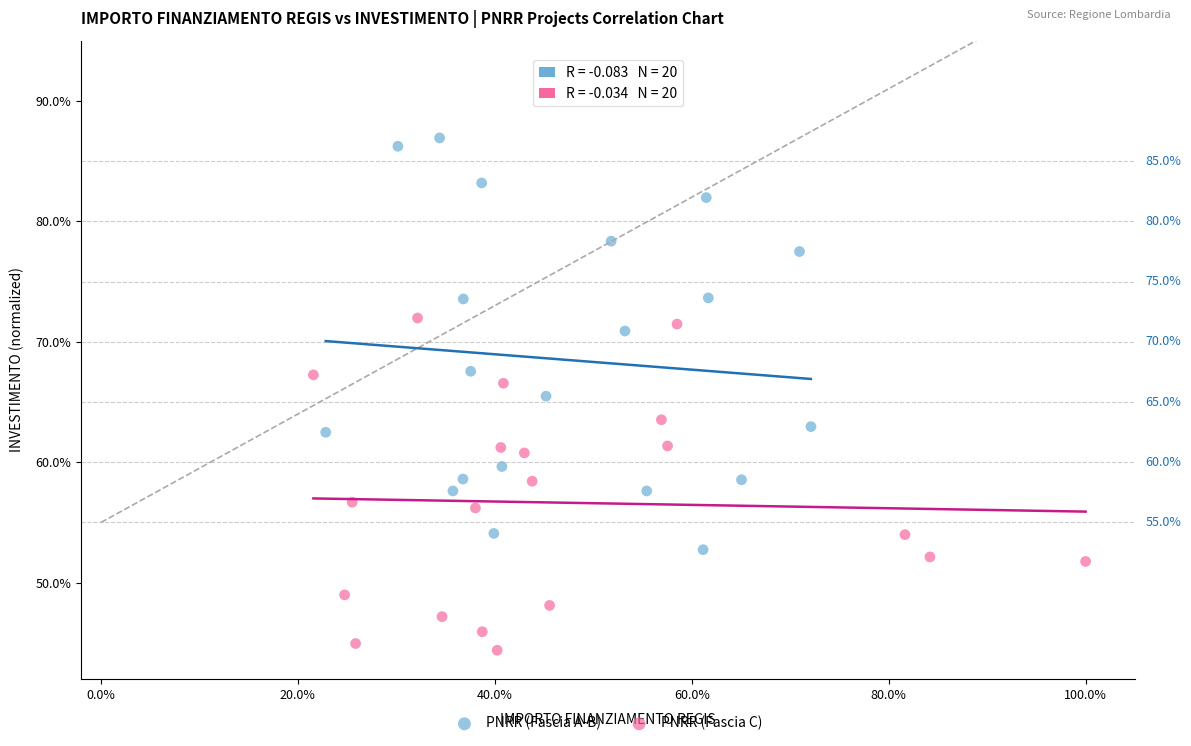

What are all the series names shown in the legend?

PNRR (Fascia A-B), PNRR (Fascia C)